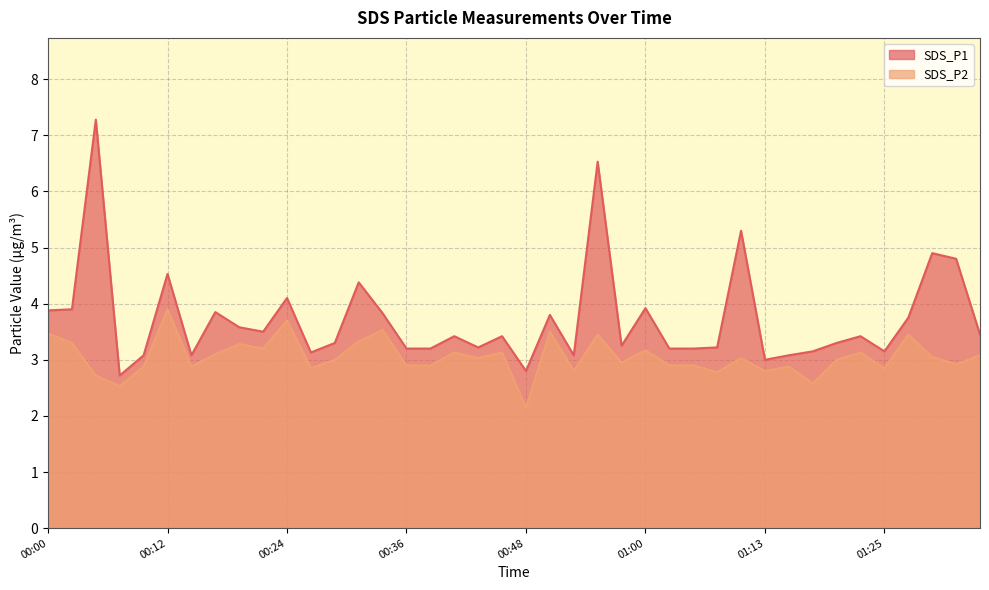

At which label is SDS_P2 closest to 3?

00:29